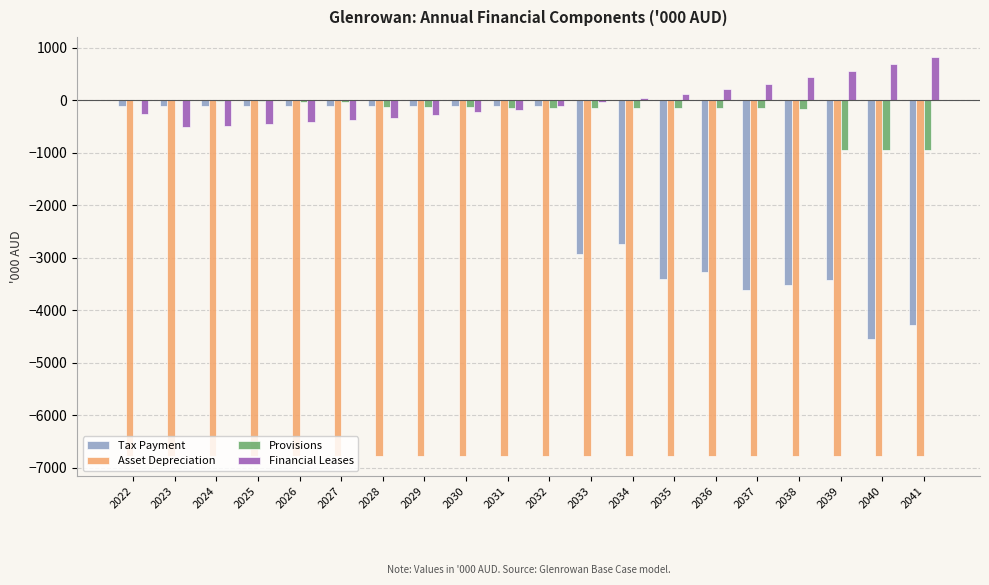

Does the chart contain stacked bars?

No